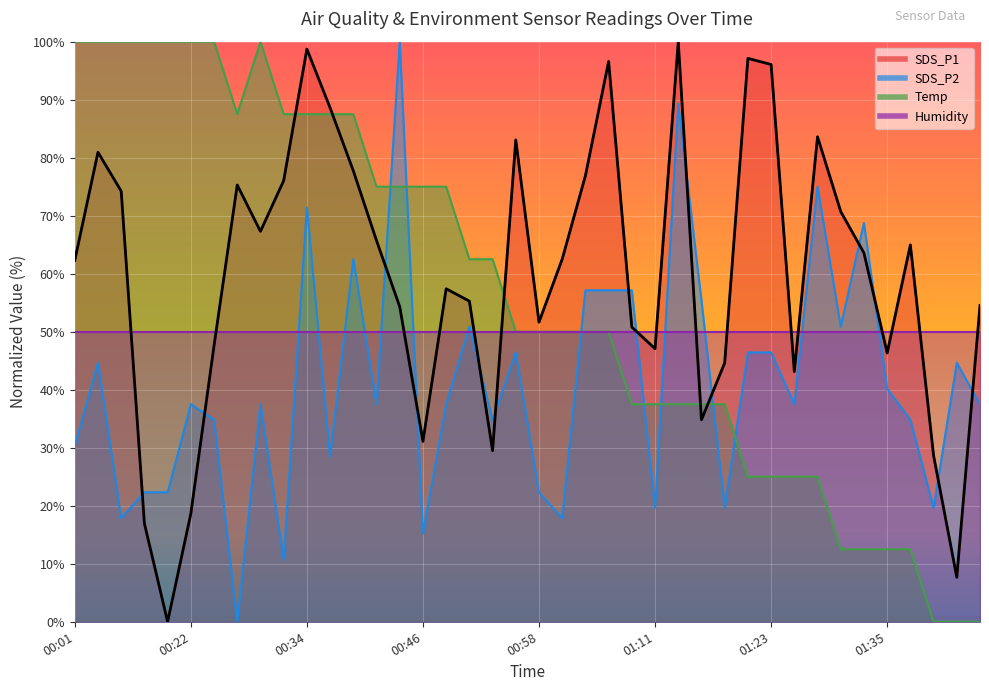

The value of Temp at 00:36 is 127.6. True or false?

False